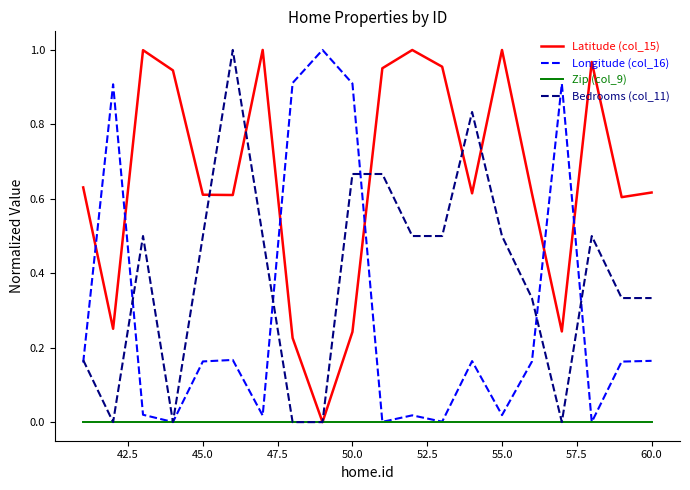

What are all the series names shown in the legend?

Latitude (col_15), Longitude (col_16), Zip (col_9), Bedrooms (col_11)